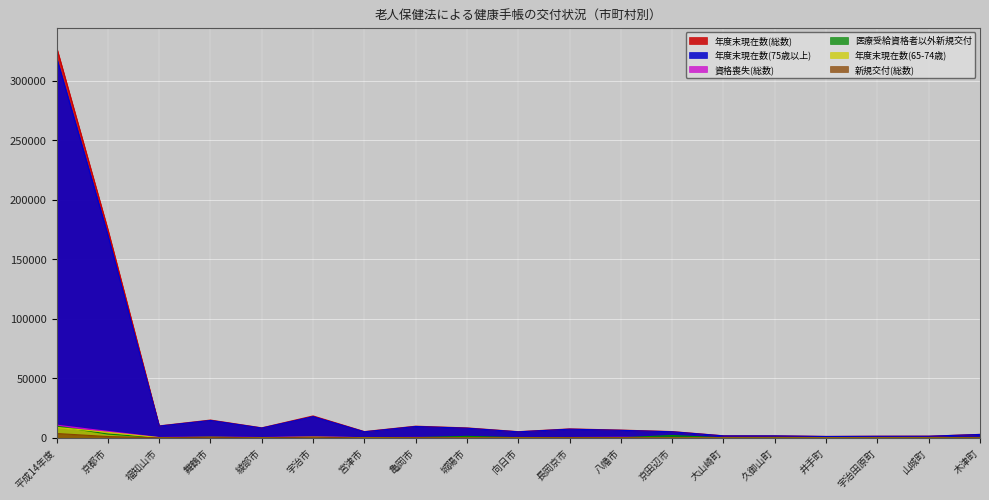

What is the maximum value shown in the chart?

327790